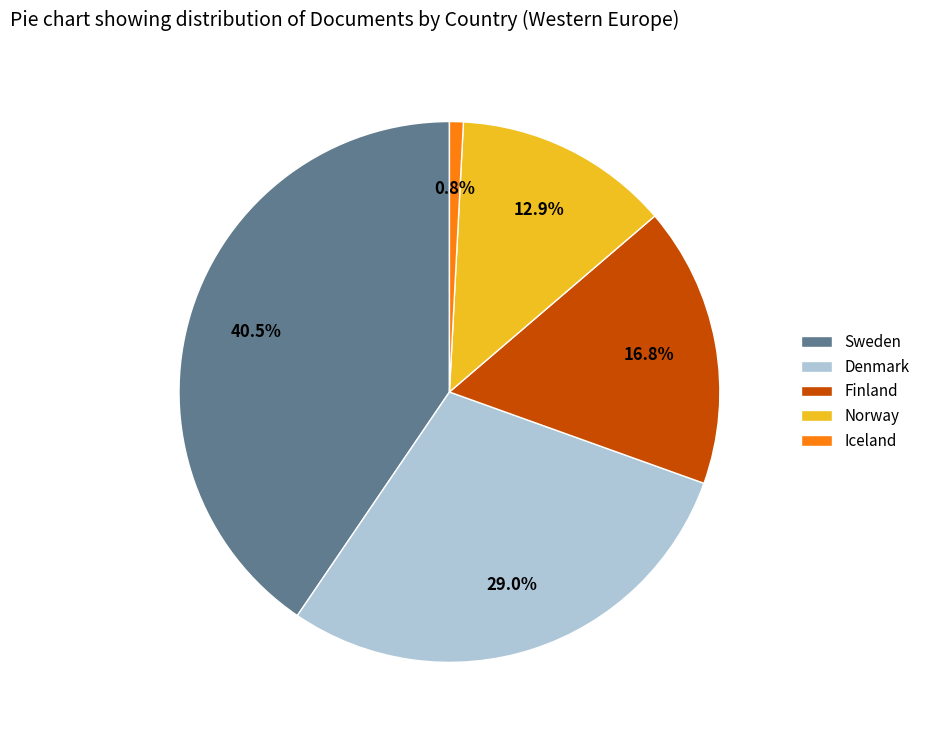

Is Finland the majority of the pie?

No